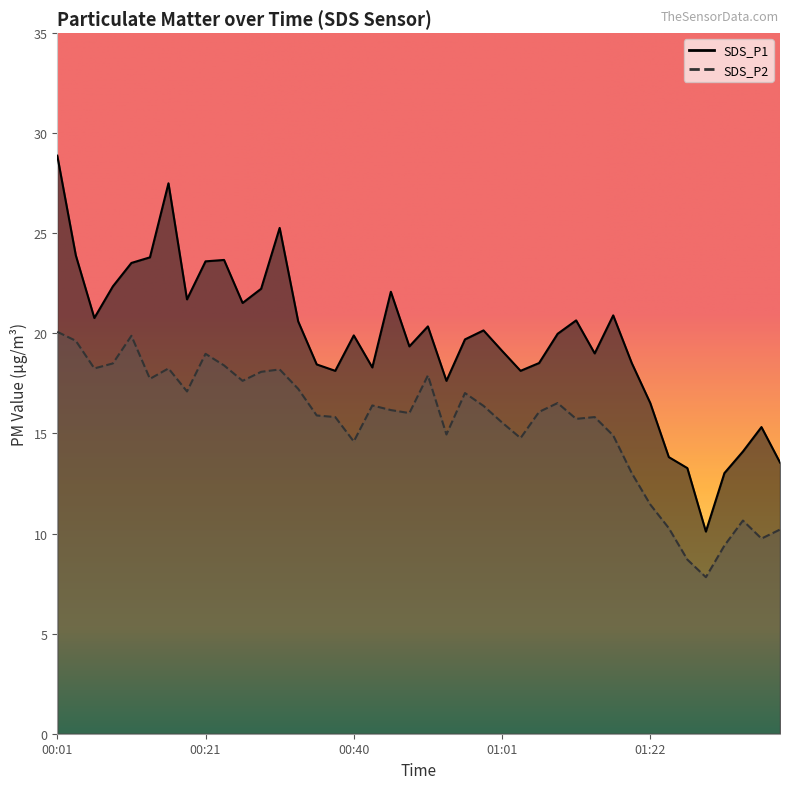

Reading left to right, extract all data points from this chart.

SDS_P1: 28.9	23.9	20.8	22.4	23.5	23.8	27.5	21.7	23.6	23.7	21.5	22.2	25.3	20.6	18.4	18.1	19.9	18.3	22.1	19.4	20.4	17.6	19.7	20.1	19.1	18.1	18.5	20.0	20.6	19.0	20.9	18.5	16.5	13.8	13.3	10.1	13.0	14.1	15.3	13.6
SDS_P2: 20.1	19.6	18.2	18.5	19.9	17.7	18.2	17.1	19.0	18.4	17.6	18.1	18.2	17.2	15.9	15.8	14.6	16.4	16.2	16.0	17.9	14.9	17.0	16.4	15.6	14.8	16.1	16.5	15.7	15.8	14.9	13.0	11.4	10.3	8.7	7.8	9.4	10.7	9.8	10.2